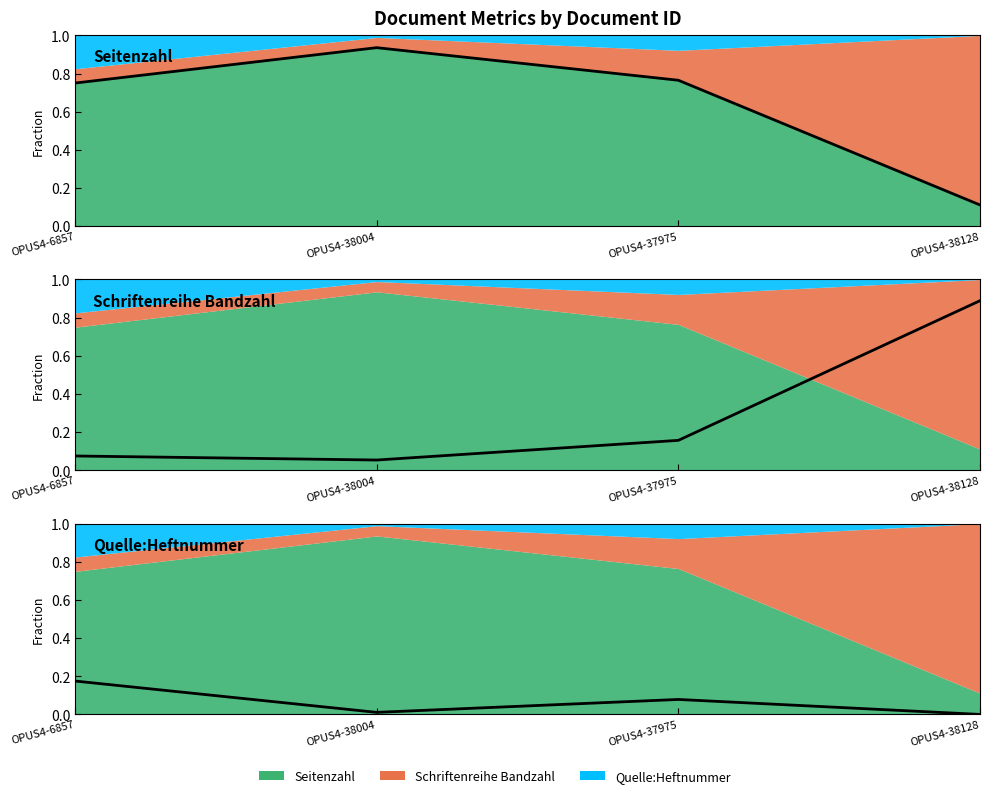

Reading left to right, list all the values displayed in this chart.

Seitenzahl (fraction): OPUS4-6857=0.8	OPUS4-38004=0.9	OPUS4-37975=0.8	OPUS4-38128=0.1
Schriftenreihe Bandzahl (fraction): OPUS4-6857=0.1	OPUS4-38004=0.1	OPUS4-37975=0.2	OPUS4-38128=0.9
Quelle:Heftnummer (fraction): OPUS4-6857=0.2	OPUS4-38004=0.0	OPUS4-37975=0.1	OPUS4-38128=0.0